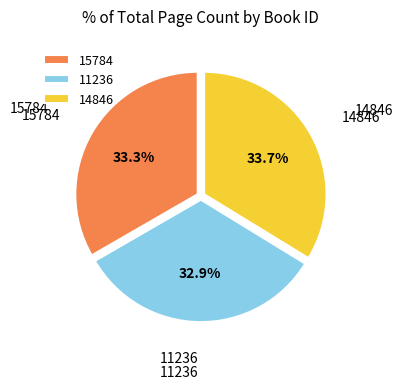

How many slices are in this pie chart?

3